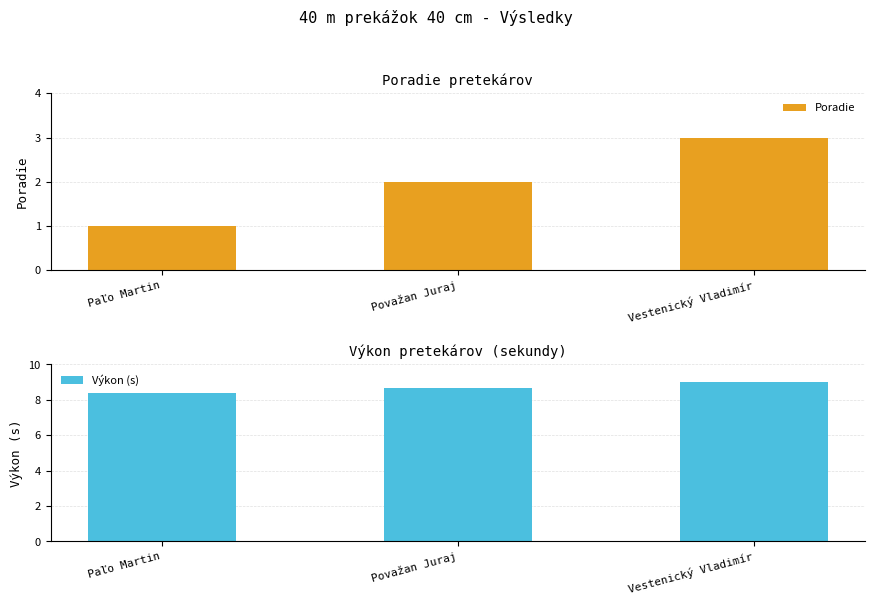

Which category has the lowest value in the Poradie series?

Paľo Martin